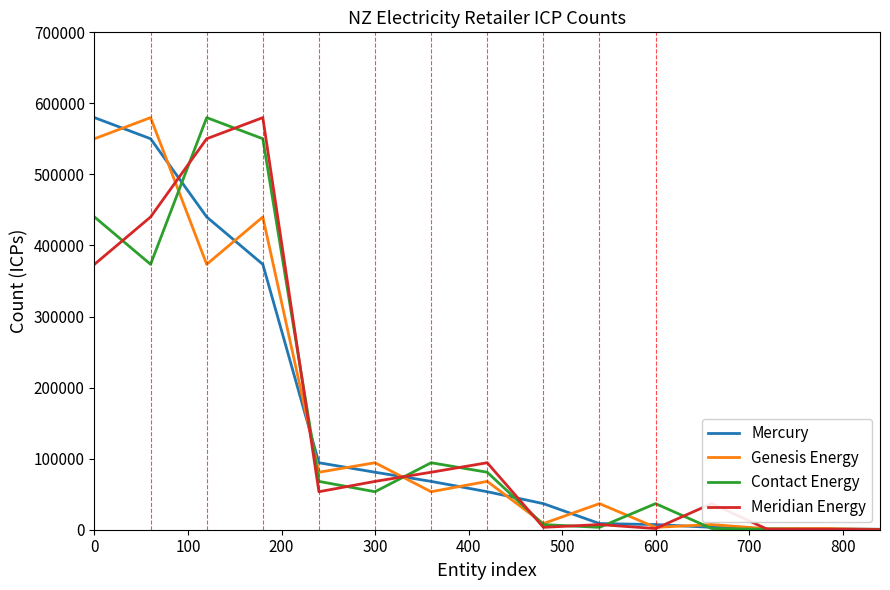

What is the highest value of the Meridian Energy series?

579977